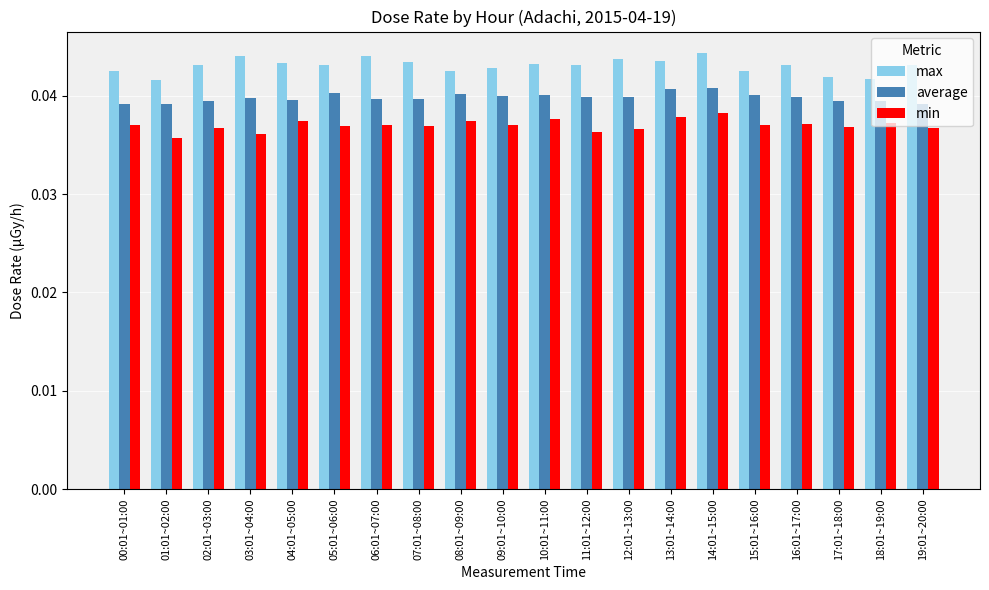

How many bars are there in each group?

3